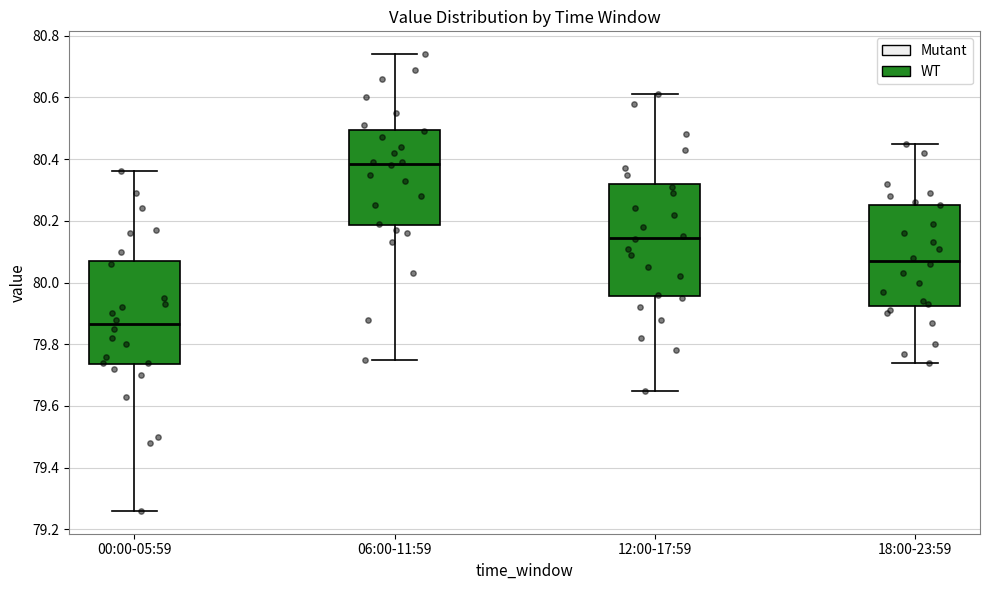

Which box has the highest median line?

06:00-11:59